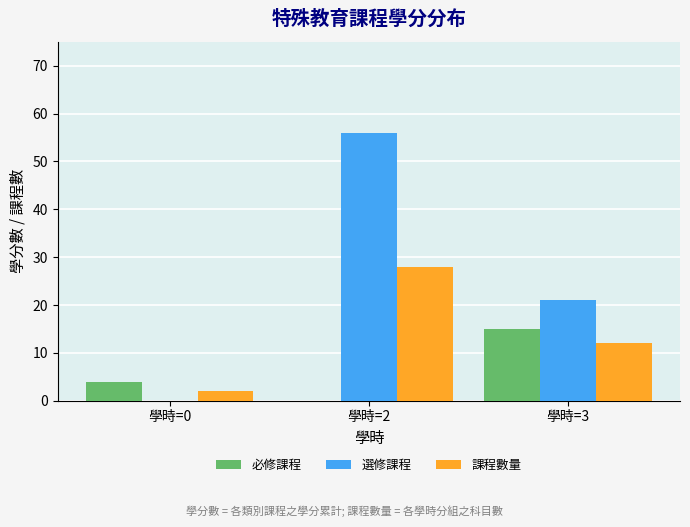

Between 學時=0 and 學時=2, which series saw the biggest shift?

選修課程